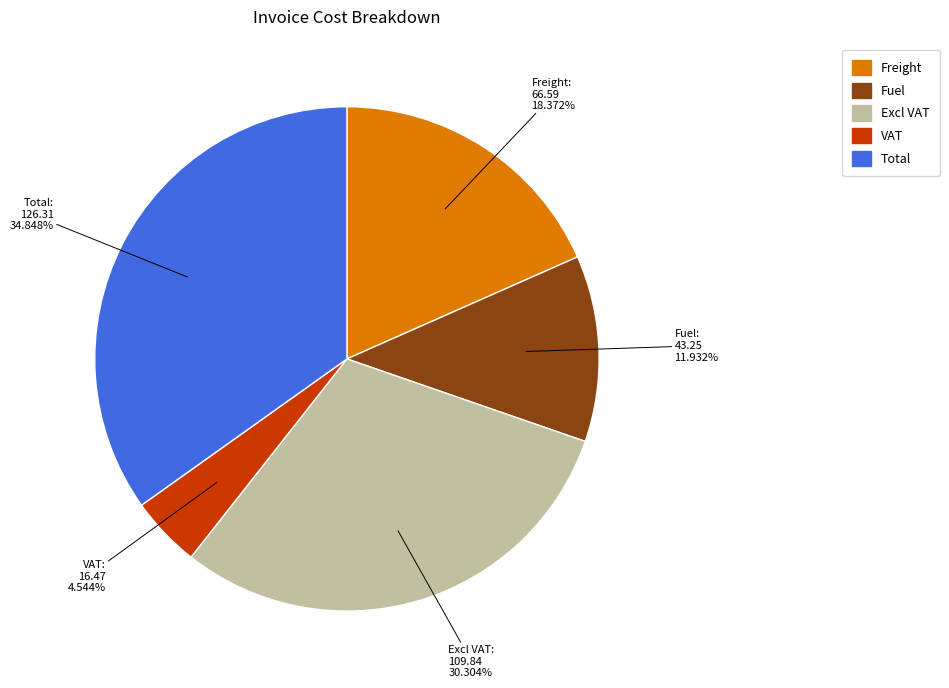

Is there any slice that represents more than half of the pie?

No